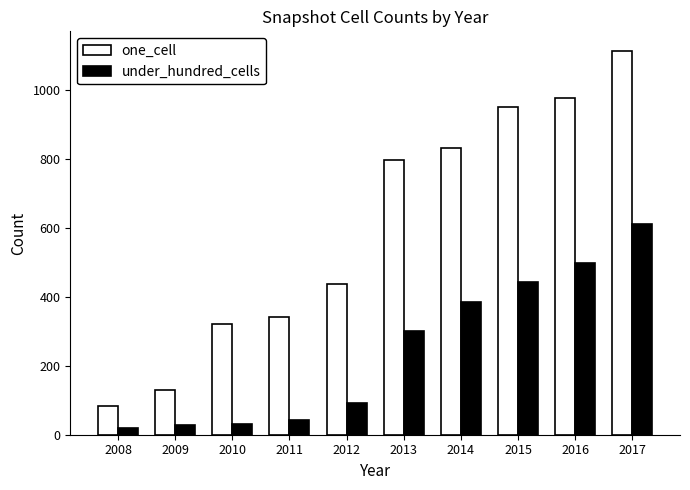

Is the value of one_cell at 2010 greater than the value of under_hundred_cells at 2012?

Yes